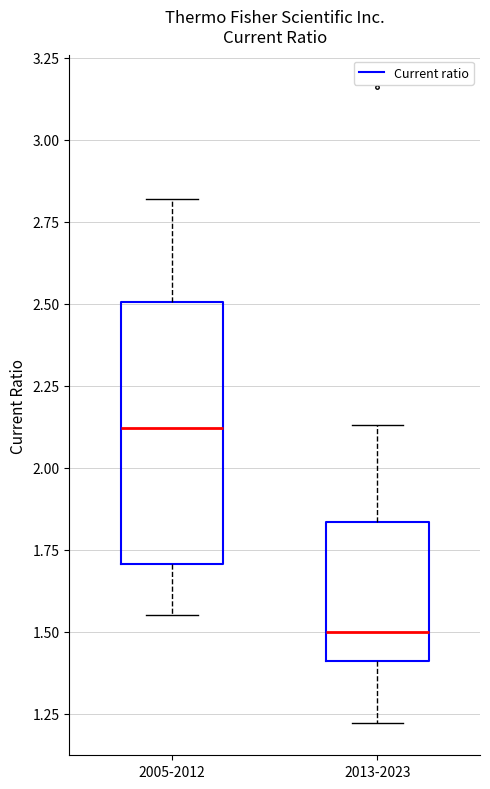

Reading left to right, transcribe this box plot: for each box, give where its median line is, the range the box spans, and where its two whiskers end, as read against the y-axis. The values are not printed on the chart, so give them approximately, as read against the axis.

2005-2012: median 2.10, box 1.70 to 2.50, whiskers 1.55 to 2.80
2013-2023: median 1.50, box 1.40 to 1.85, whiskers 1.20 to 2.15